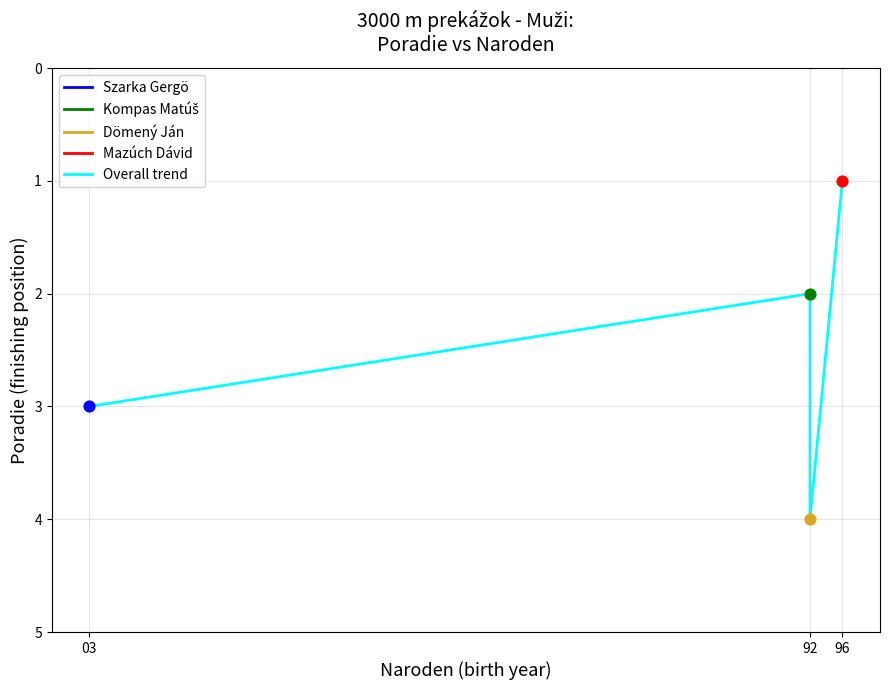

What is the change in value from 92 to 96?

+2